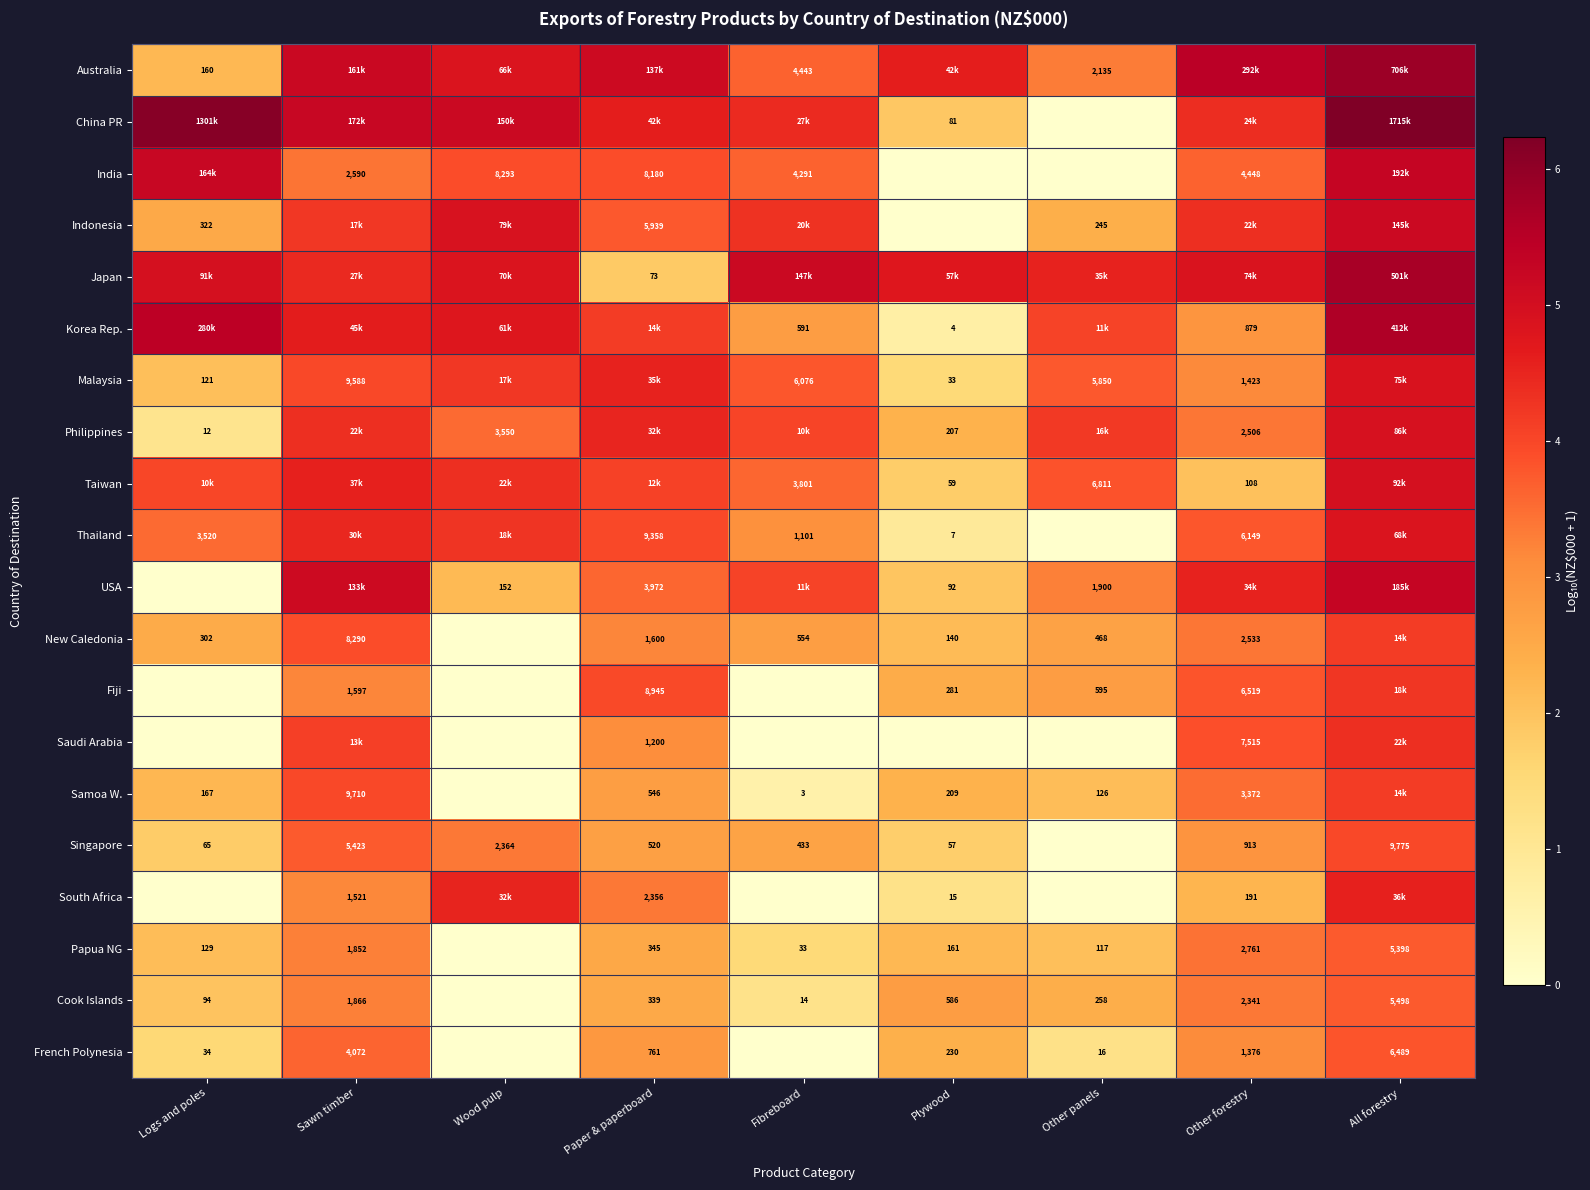

Which has a higher value, Paper & paperboard or All forestry?

All forestry